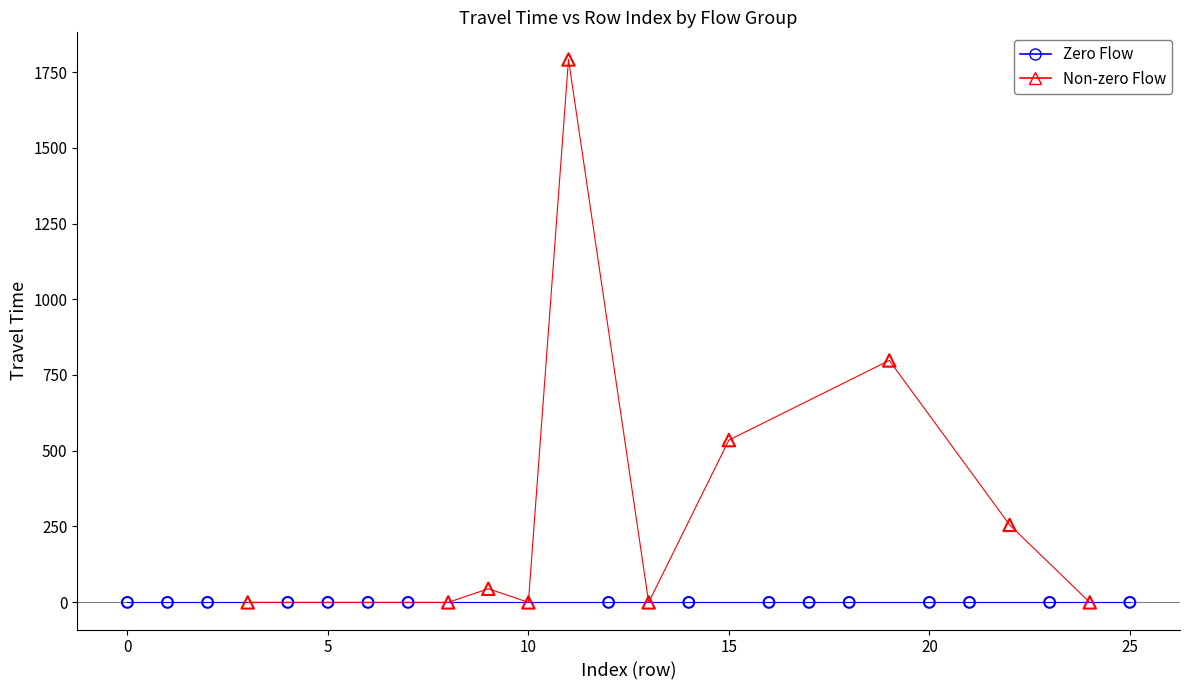

Which series reaches the maximum Y coordinate?

Non-zero Flow